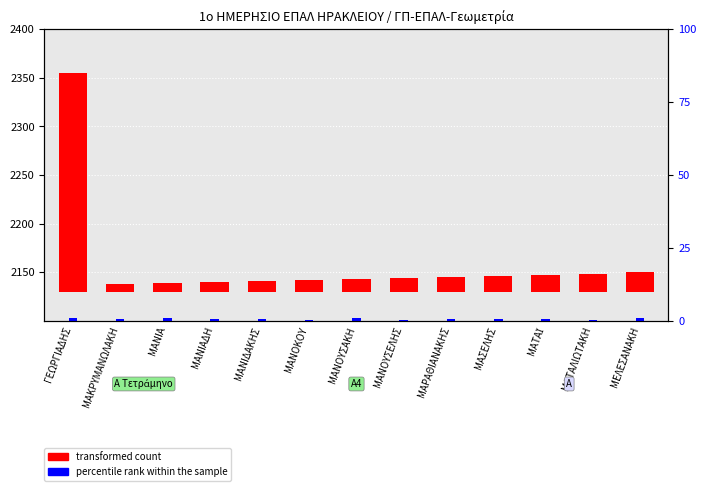

How many groups of bars are there?

13